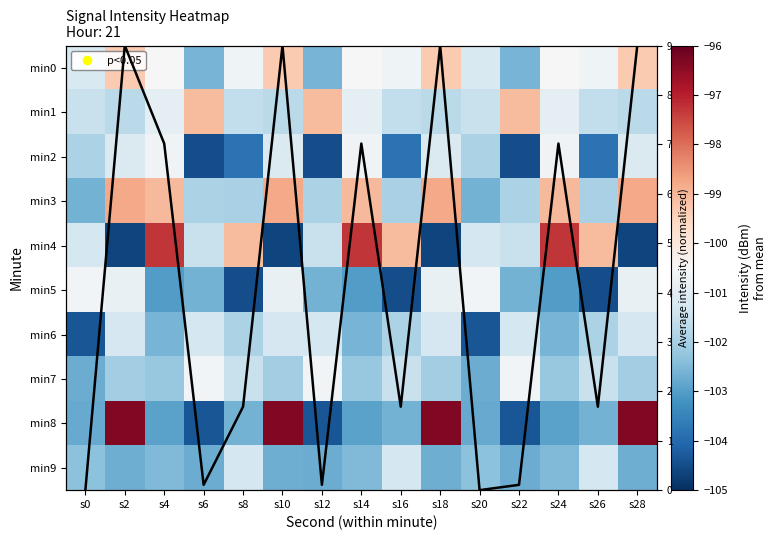

What is the difference between the maximum and second lowest values in the min6 series?

3.1